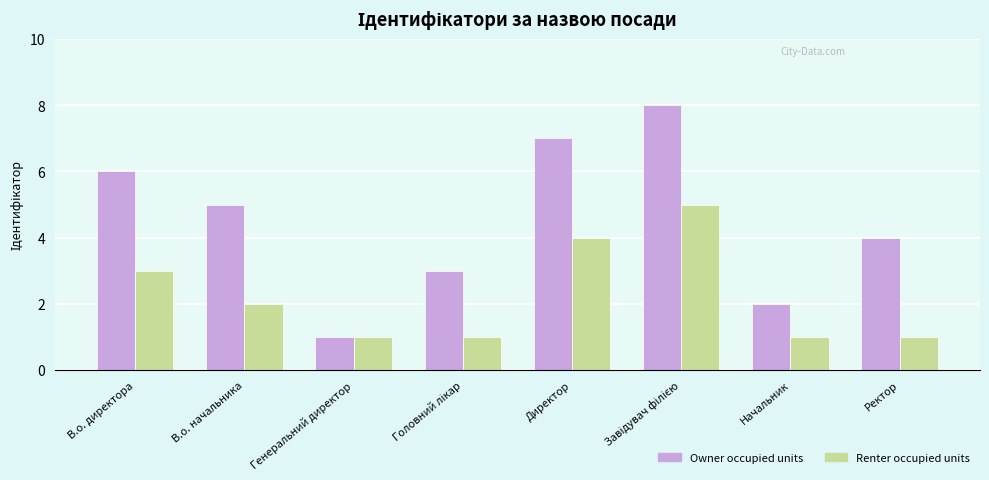

List the series in order of their peak value, highest first.

Owner occupied units, Renter occupied units